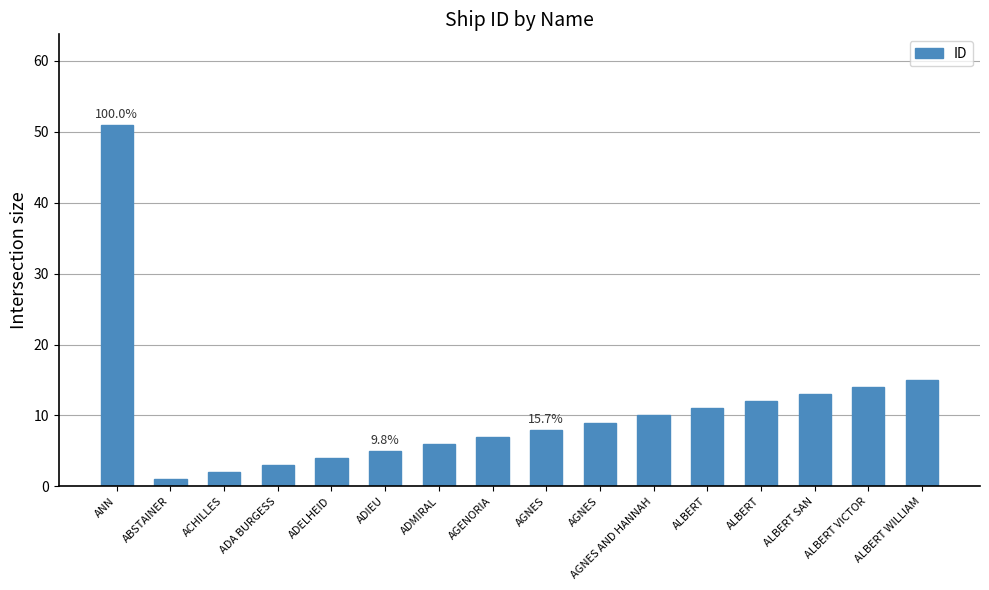

What is the greatest value displayed?

51